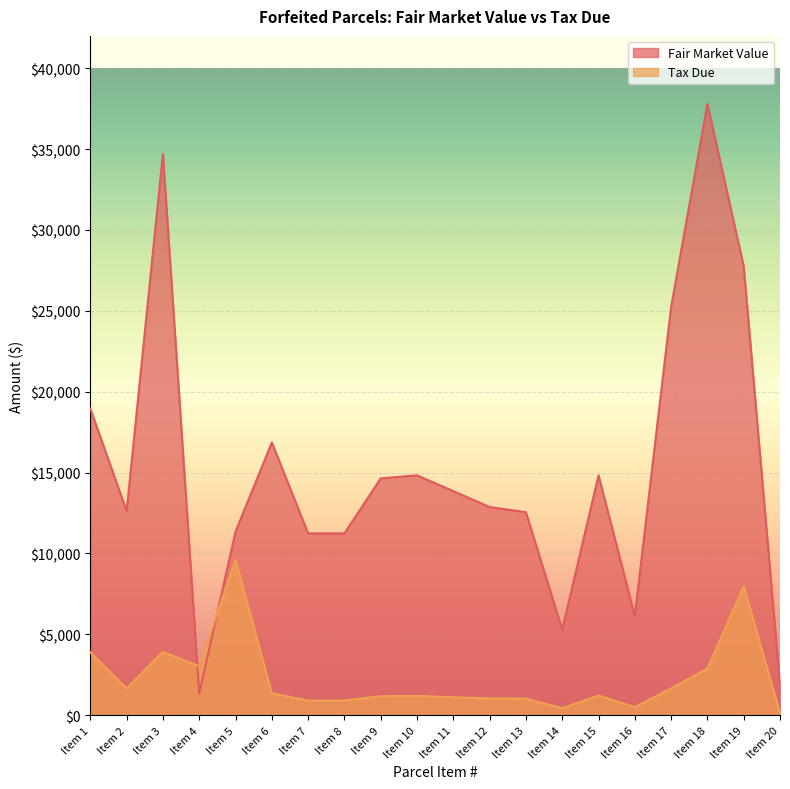

Which series has the largest range (max minus min)?

Fair Market Value